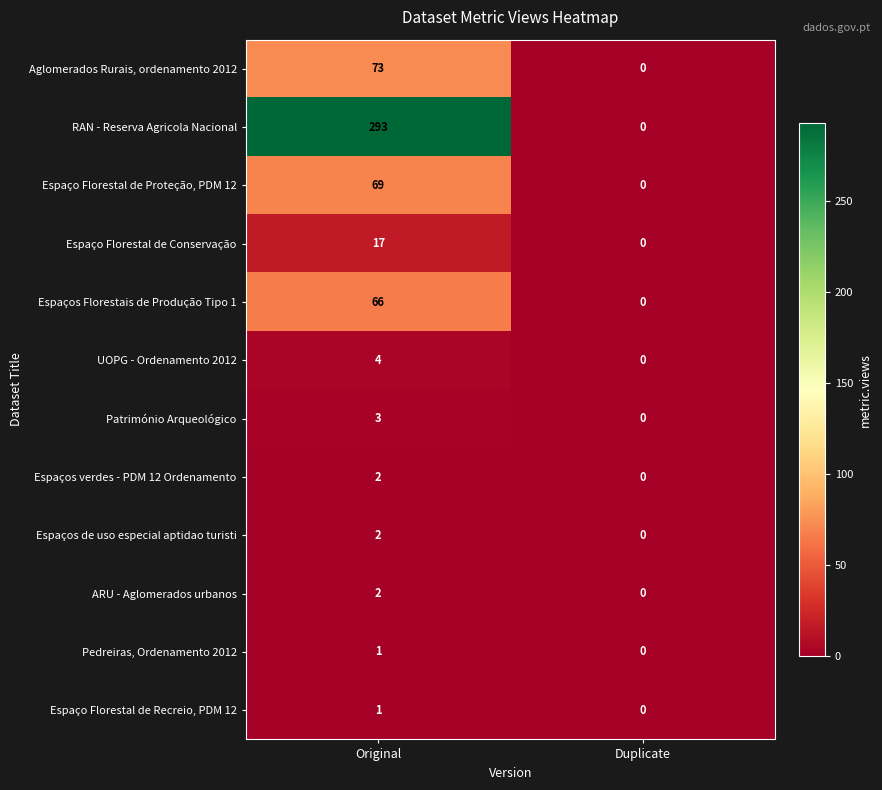

Which series has the largest total across all categories?

RAN - Reserva Agricola Nacional